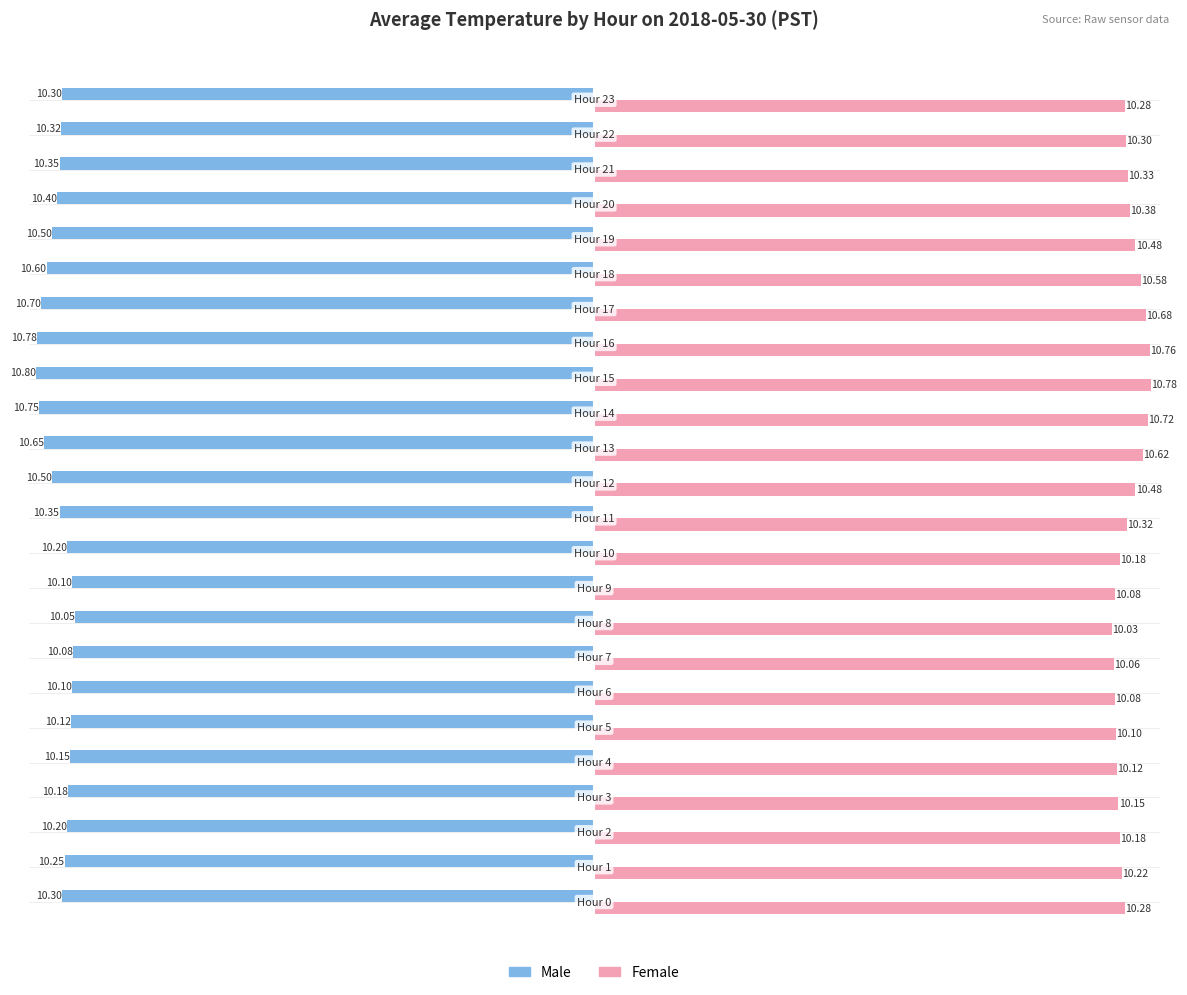

Rank the series by their maximum value, from highest to lowest.

Female, Male